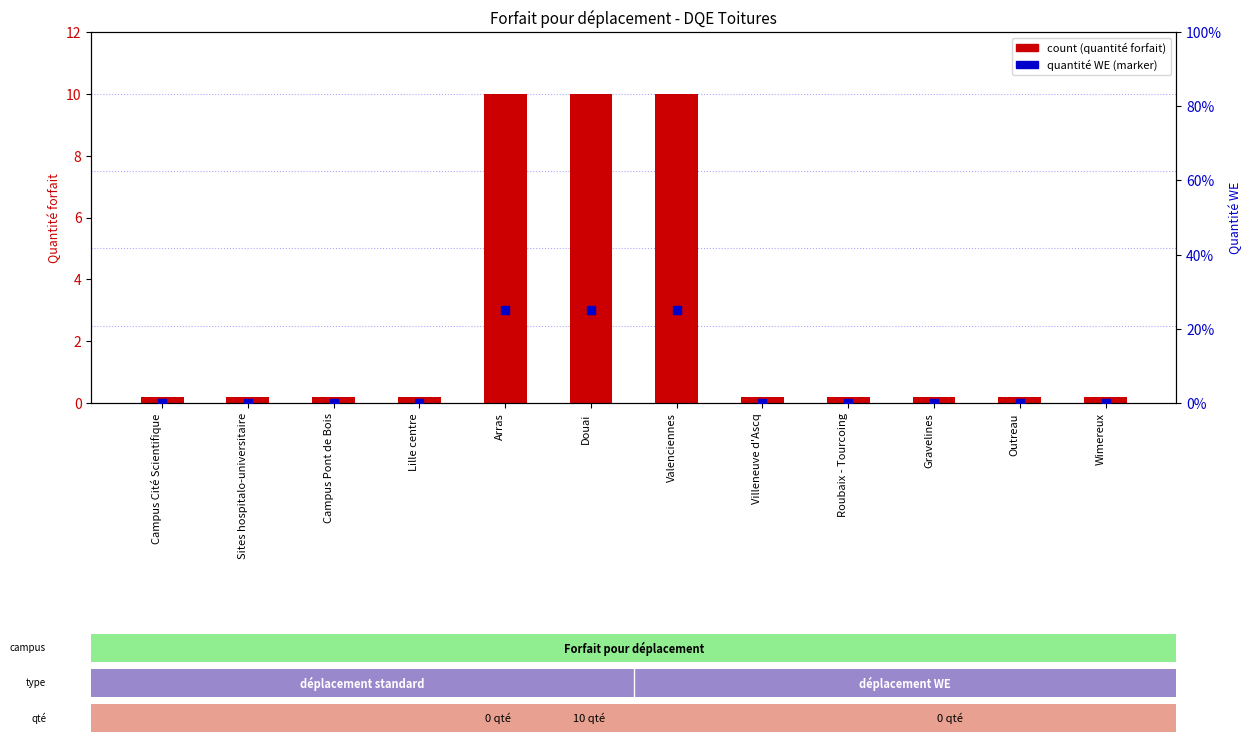

At how many categories does at least one series exceed 13?

3